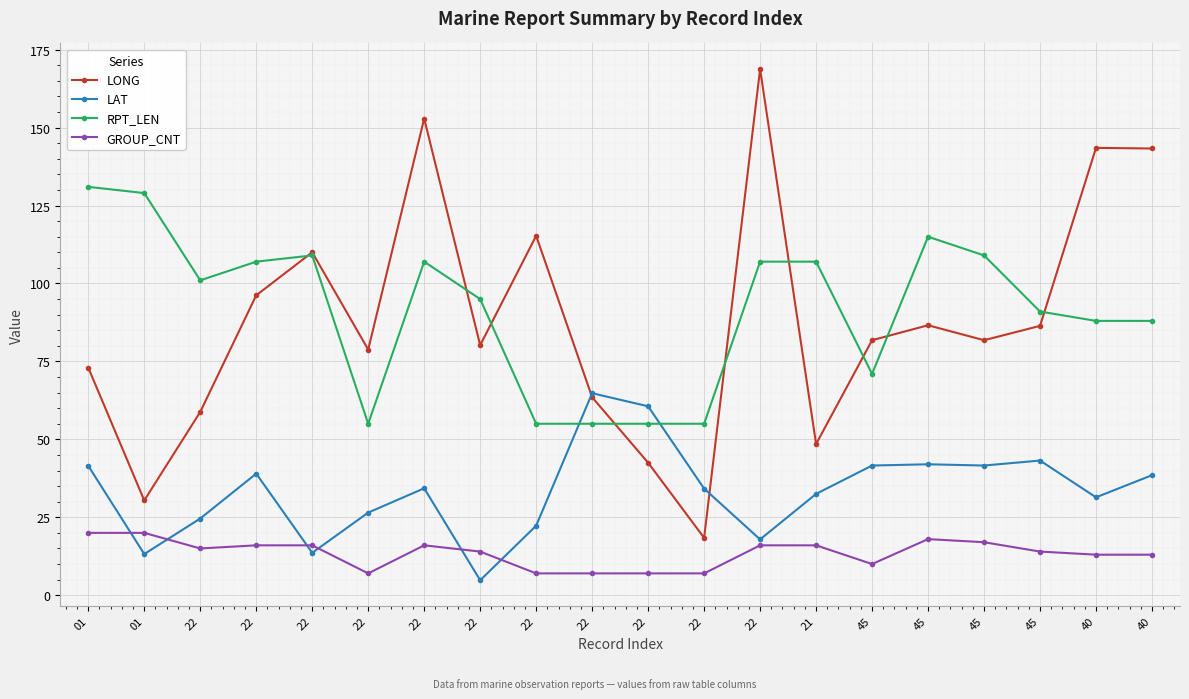

How many lines are shown in the chart?

4